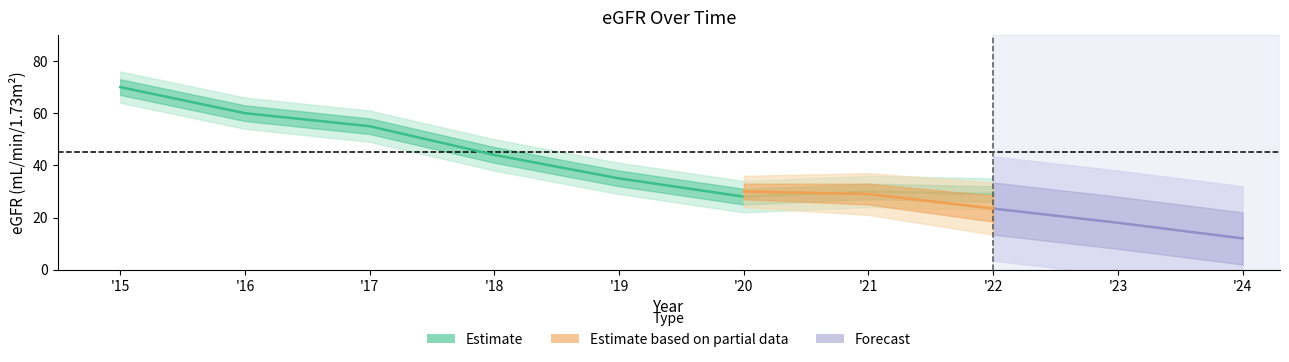

Where is the data nearest to the value 49?

'18